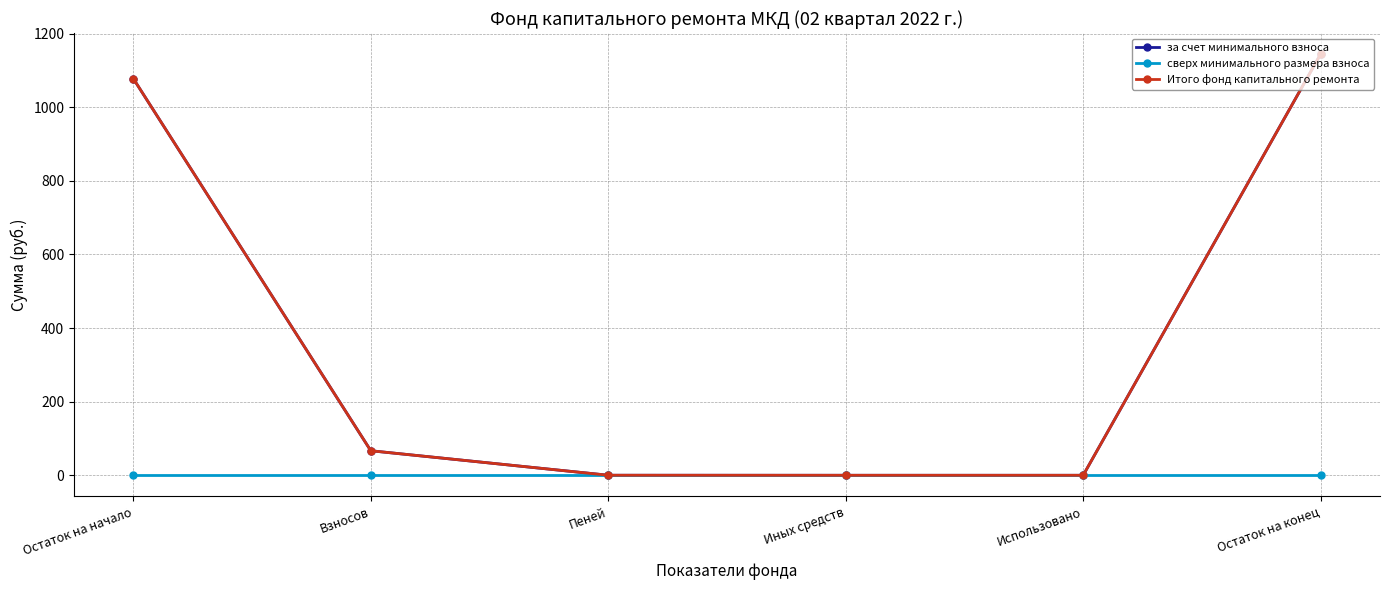

True or false: Итого фонд капитального ремонта and сверх минимального размера взноса intersect in this chart.

False